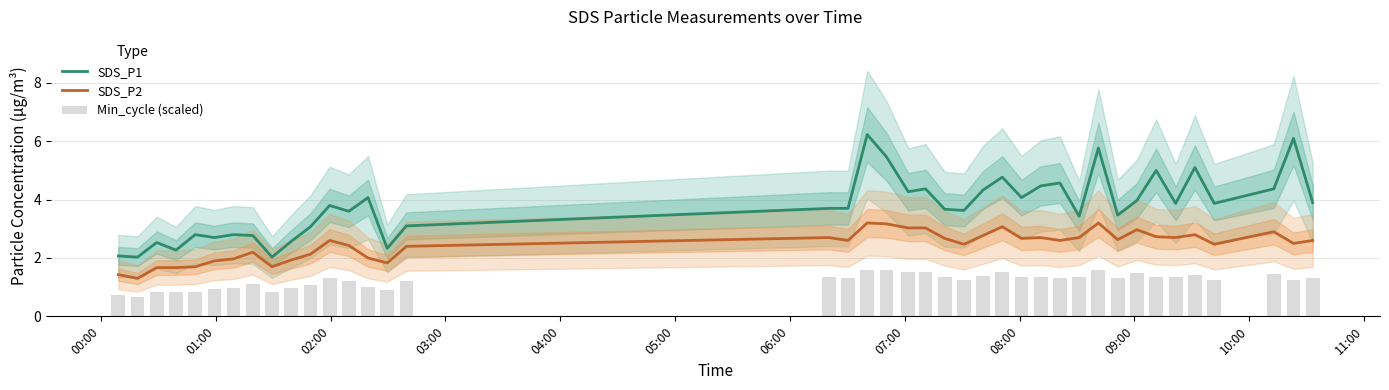

What is the lowest value of the SDS_P1 series?

2.0